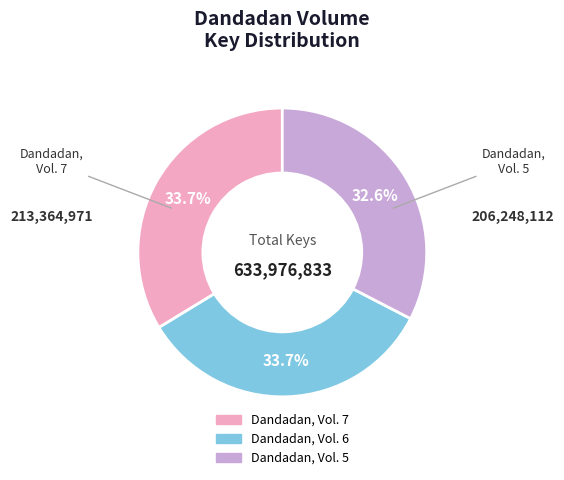

Does Dandadan, Vol. 6 represent more than half of the total?

No